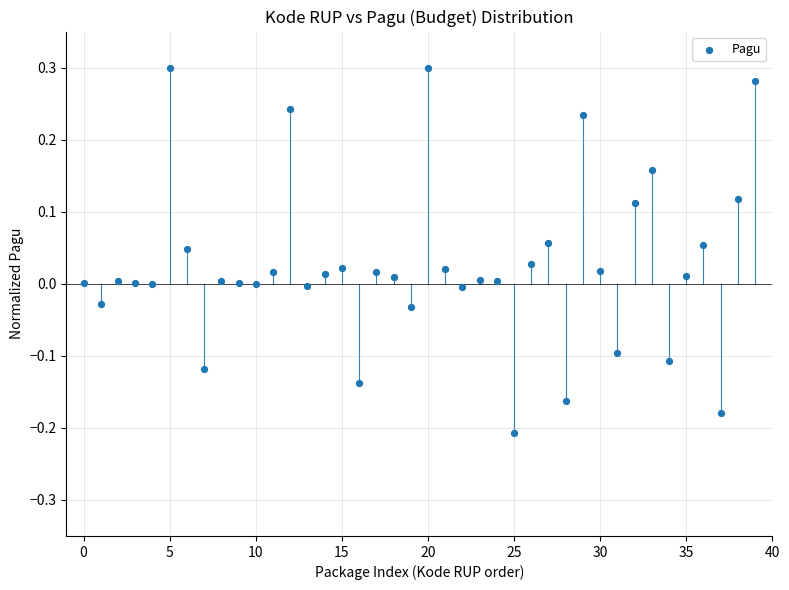

What is the range of Y values (max minus min)?

0.5